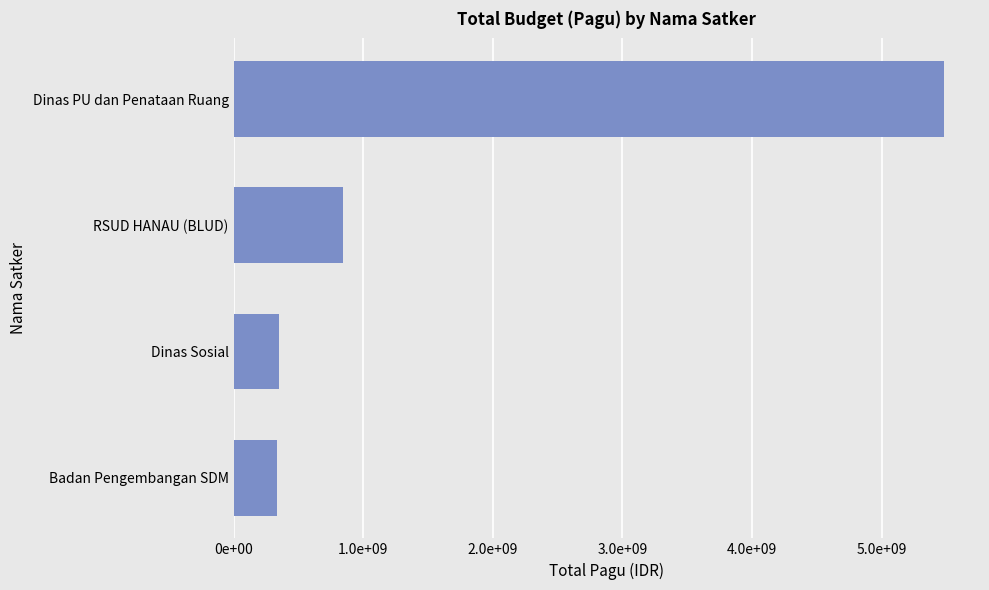

What is the difference between the maximum and minimum values?

5148921969